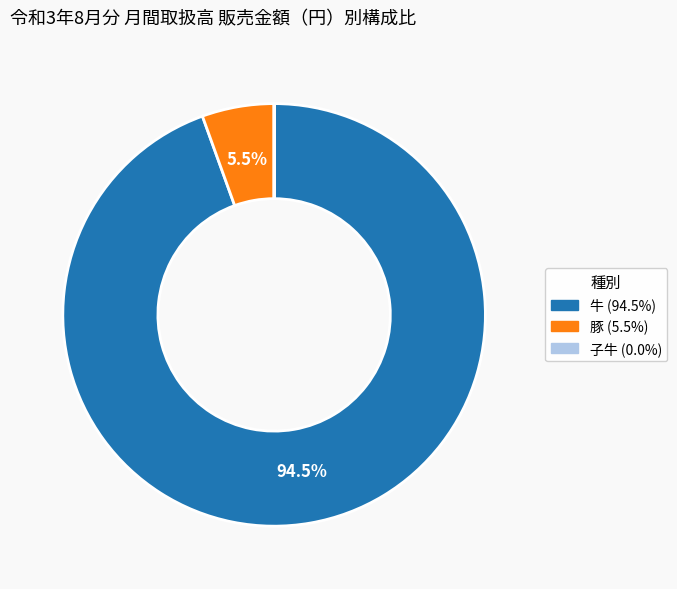

Do 牛 and 豚 together represent more than half of the pie?

Yes